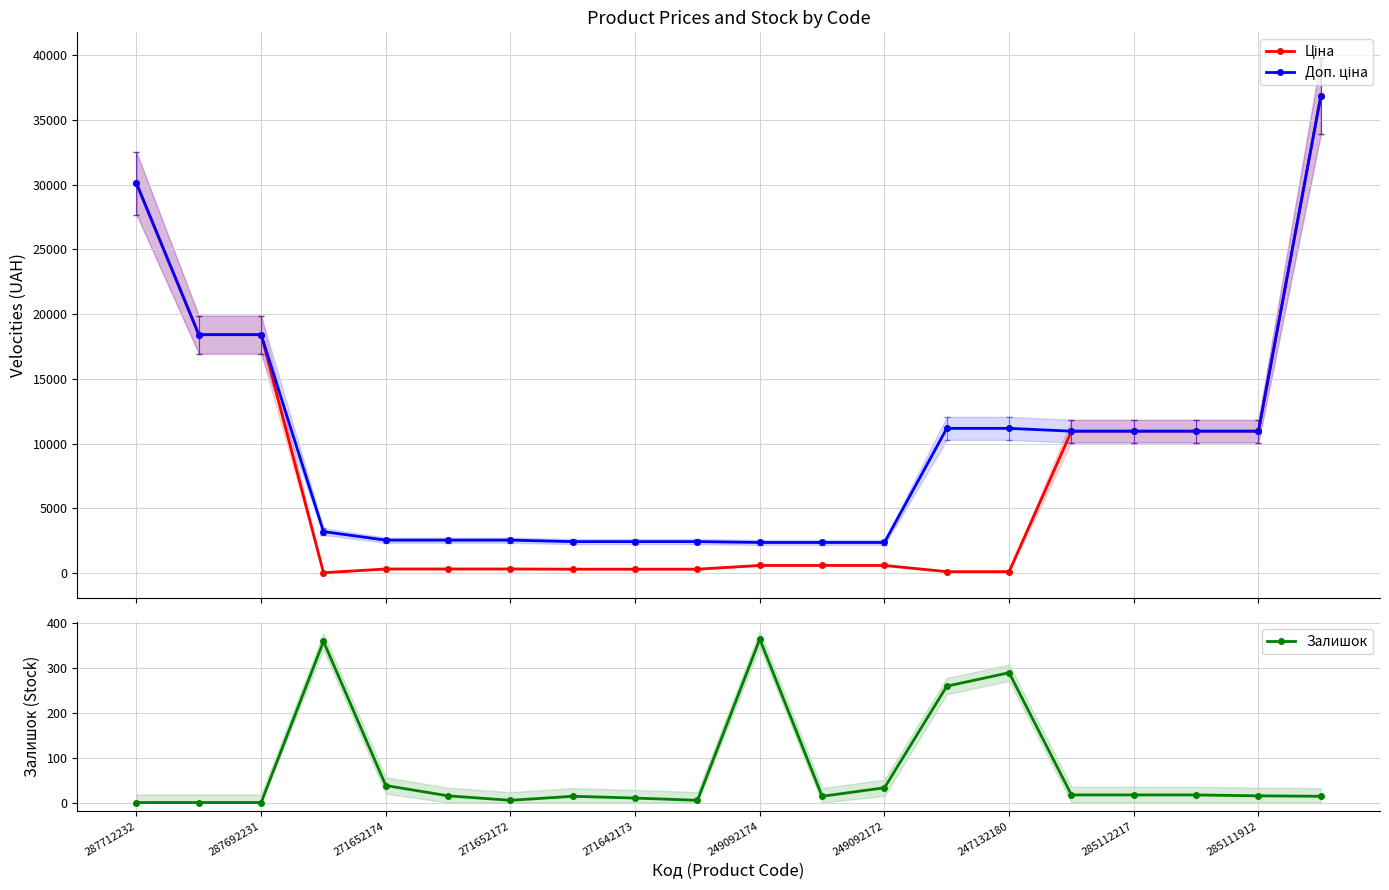

Reading left to right, transcribe all the data shown in this chart.

Ціна: 30102.8	18420.9	18420.9	32.0	318.3	318.3	318.3	304.1	304.1	304.1	591.6	591.6	591.6	111.8	111.8	10964.4	10964.4	10964.4	10964.4	36841.8
Доп. ціна: 30102.8	18420.9	18420.9	3205.0	2546.4	2546.4	2546.4	2432.8	2432.8	2432.8	2366.5	2366.5	2366.5	11182.0	11182.0	10964.4	10964.4	10964.4	10964.4	36841.8
Залишок: 0.0	0.0	0.0	360.0	38.0	15.0	5.0	14.0	10.0	5.0	365.0	14.0	33.0	260.0	290.0	17.0	17.0	17.0	15.0	14.0